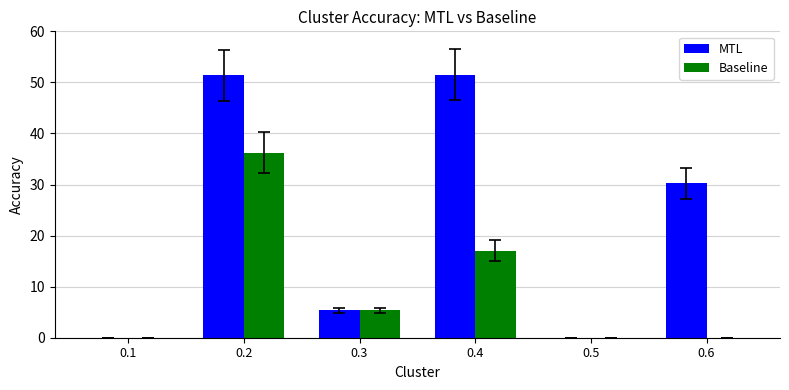

Count the number of data series in this chart.

2